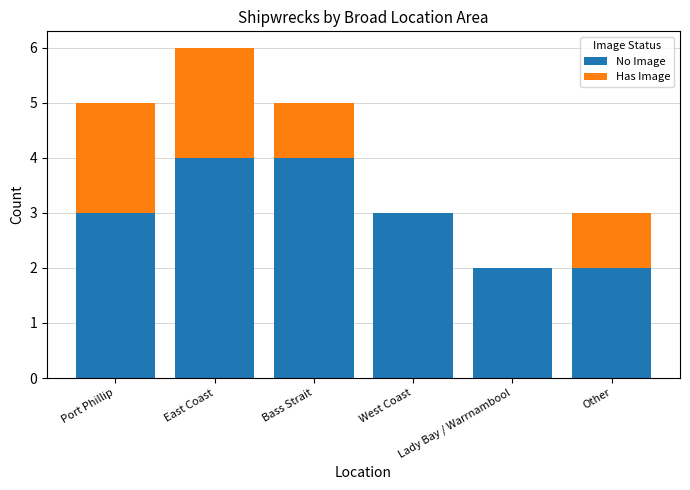

The value of No Image at Other is 2. True or false?

True